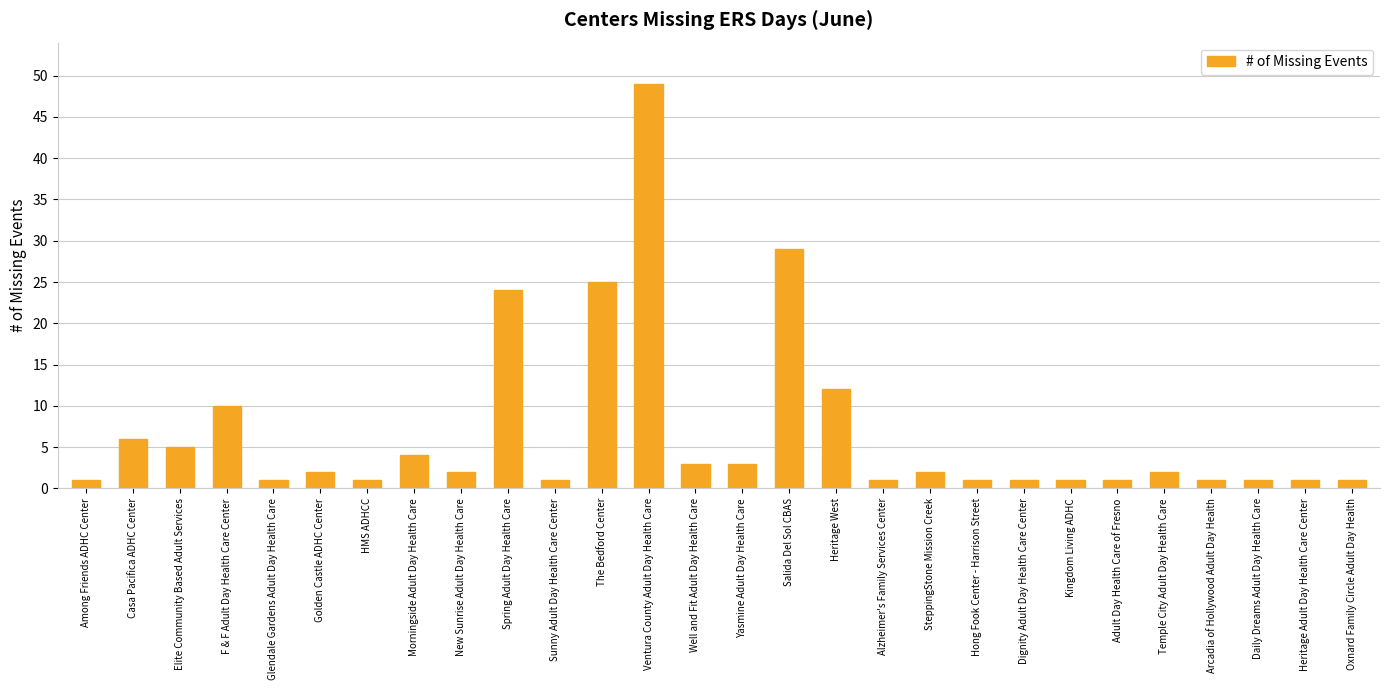

What is the maximum value shown in the chart?

49